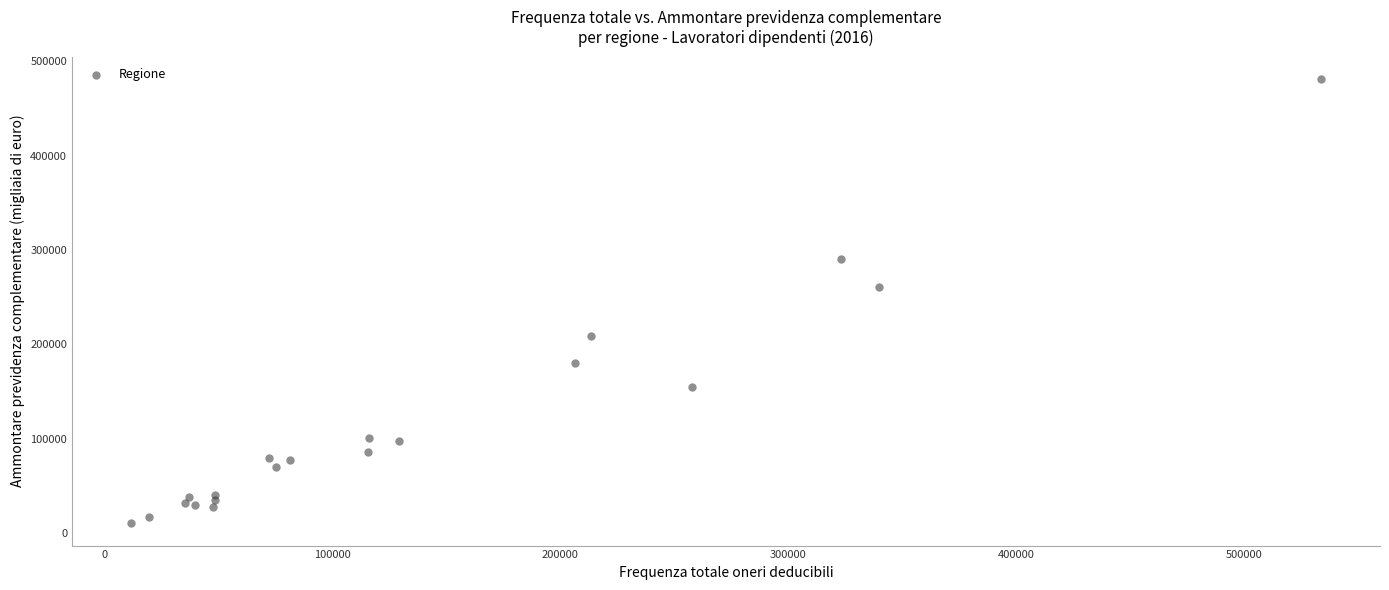

What Y value in the scatter plot is closest to 245700?

261186